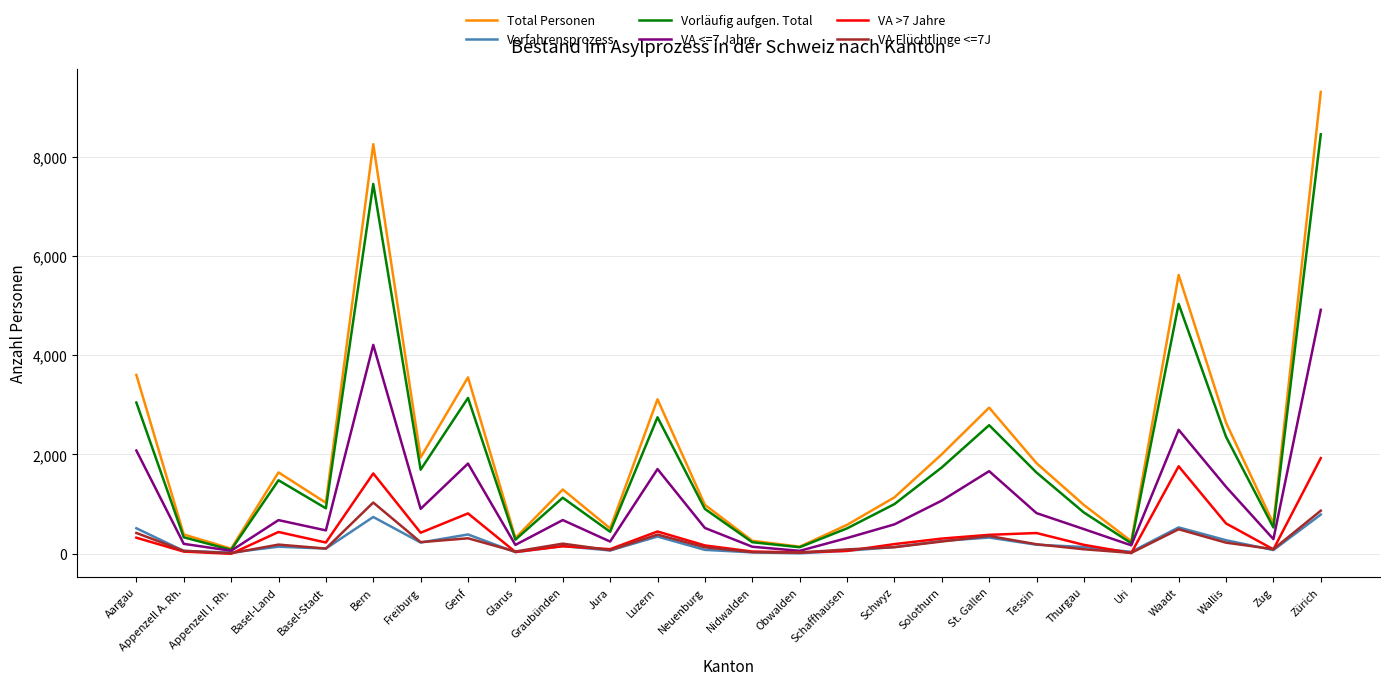

What is the maximum value shown in the chart?

9303